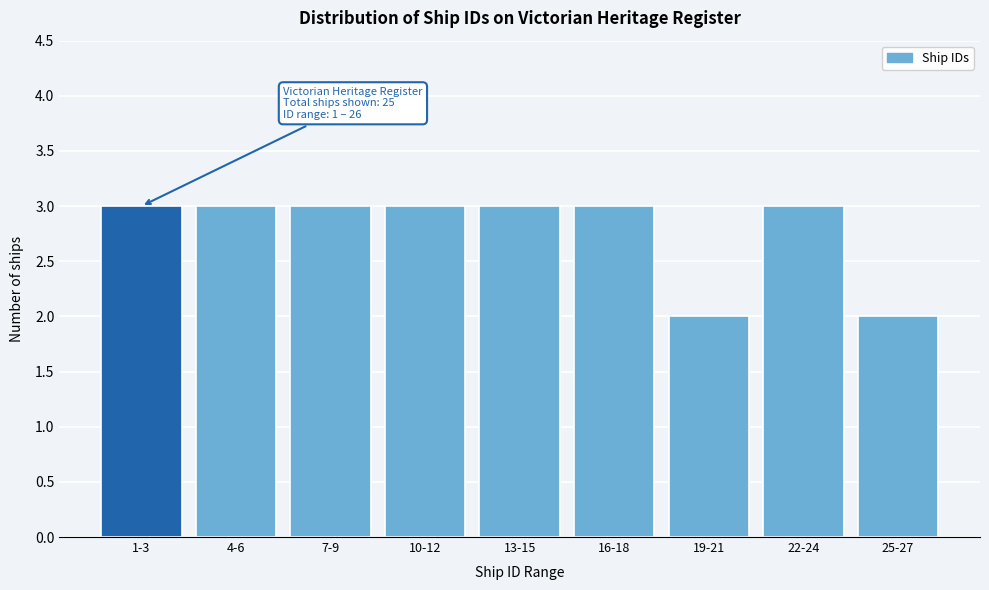

Reading left to right, transcribe all the data shown in this chart.

1-3=3	4-6=3	7-9=3	10-12=3	13-15=3	16-18=3	19-21=2	22-24=3	25-27=2